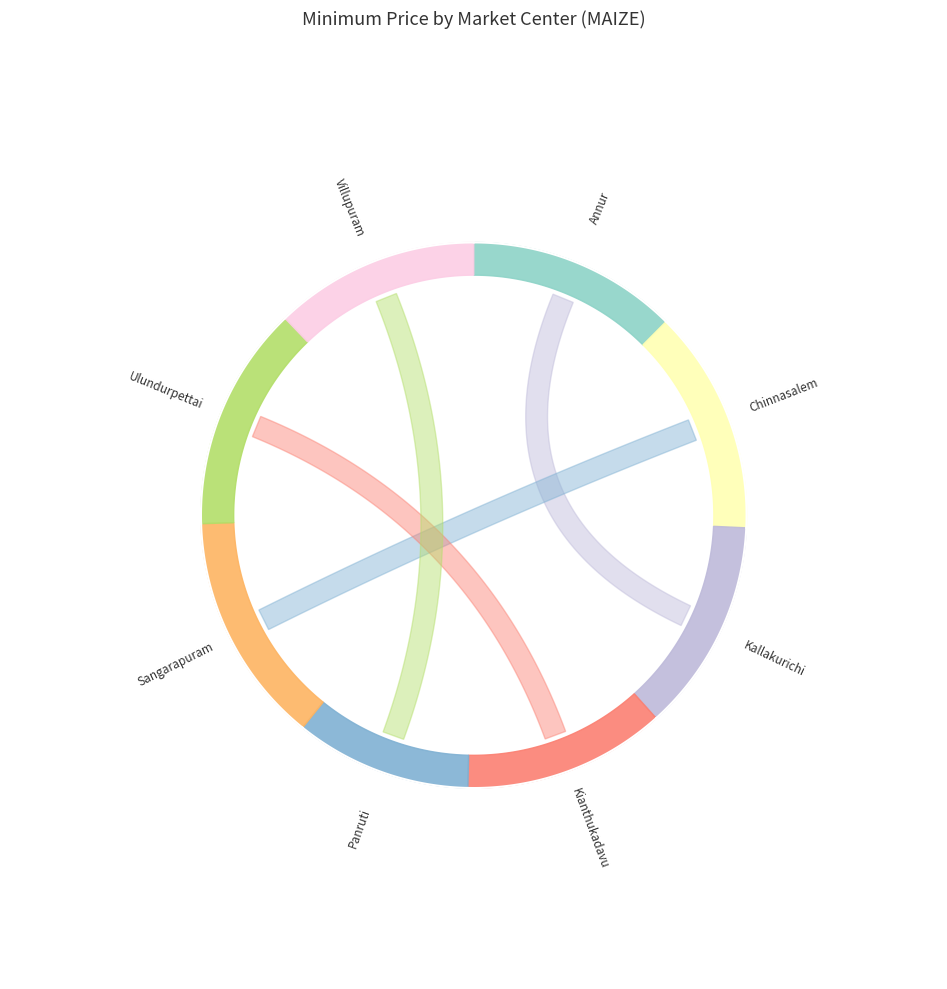

What is the total percentage of Panruti and Ulundurpettai?

23.8%